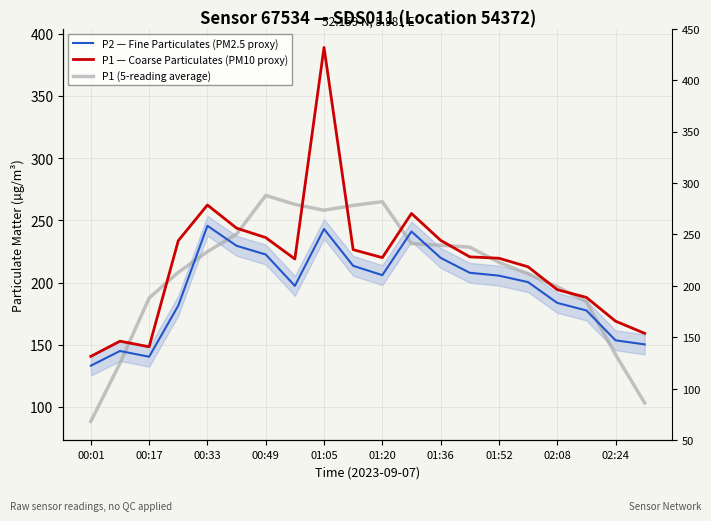

Count the number of data series in this chart.

3